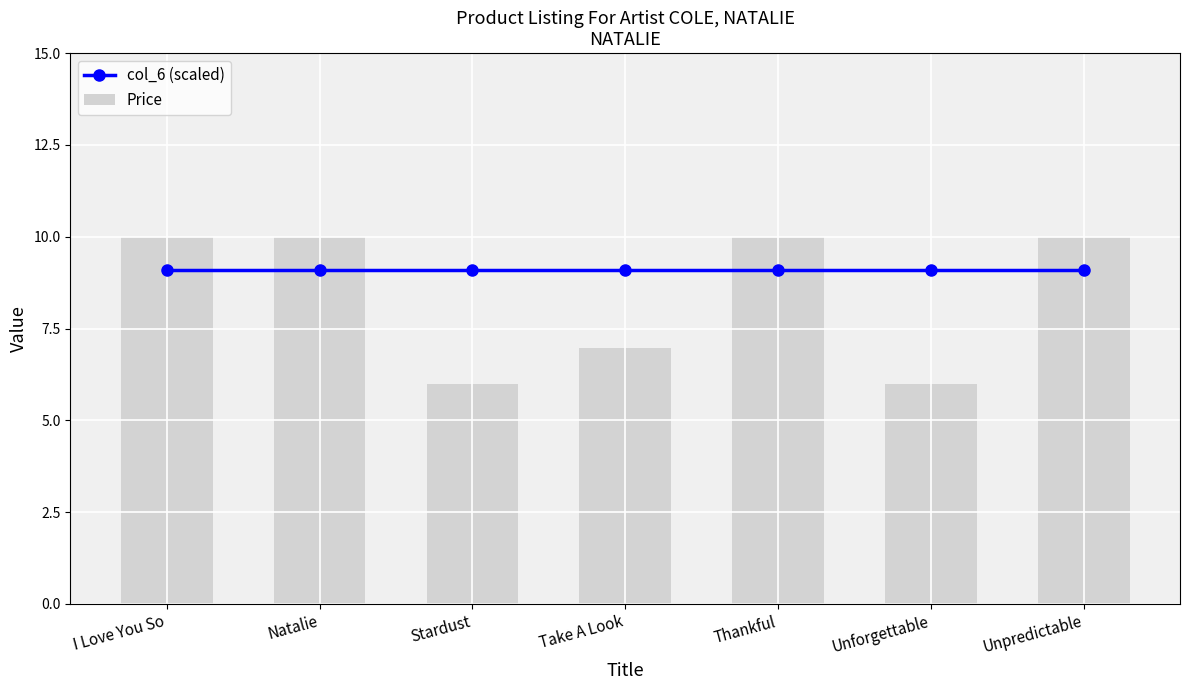

What is the maximum value shown in the chart?

10.0